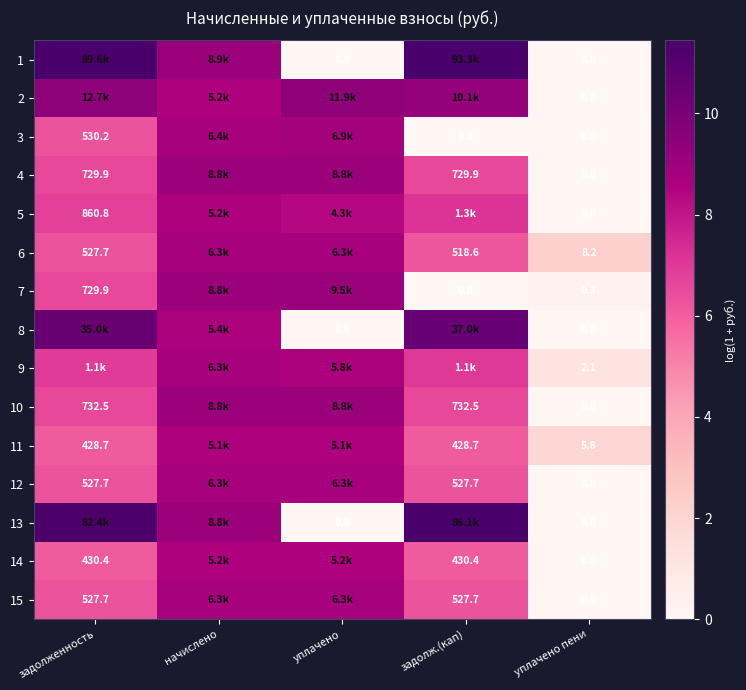

Is the value of 14 at задолж.(кап) greater than the value of 6 at задолж.(кап)?

No